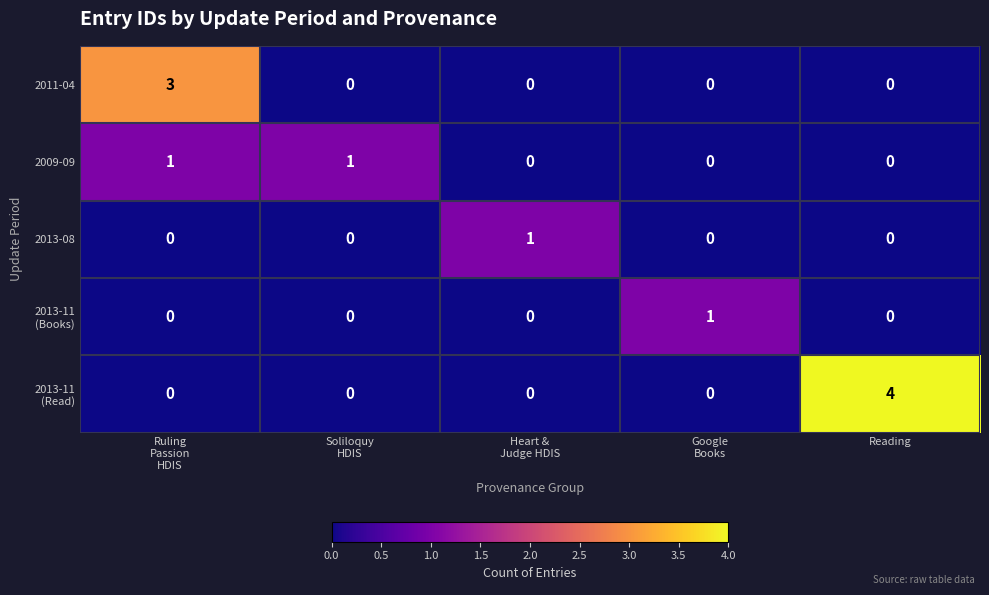

What is the difference between the maximum and minimum values in the 2011-04 series?

3